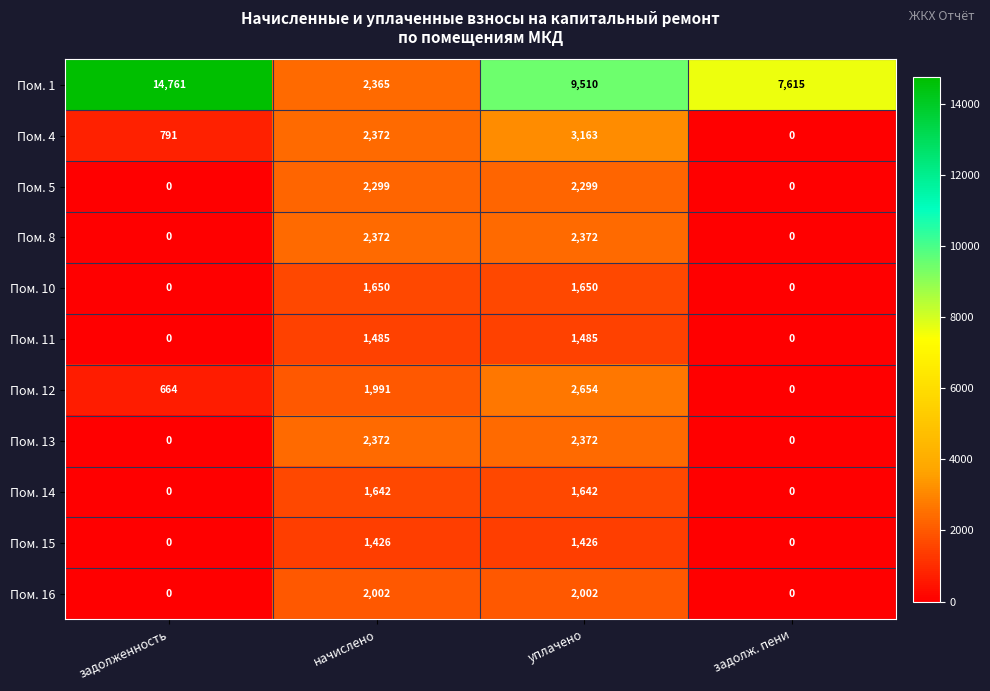

What is the total value across all series at уплачено?

30575